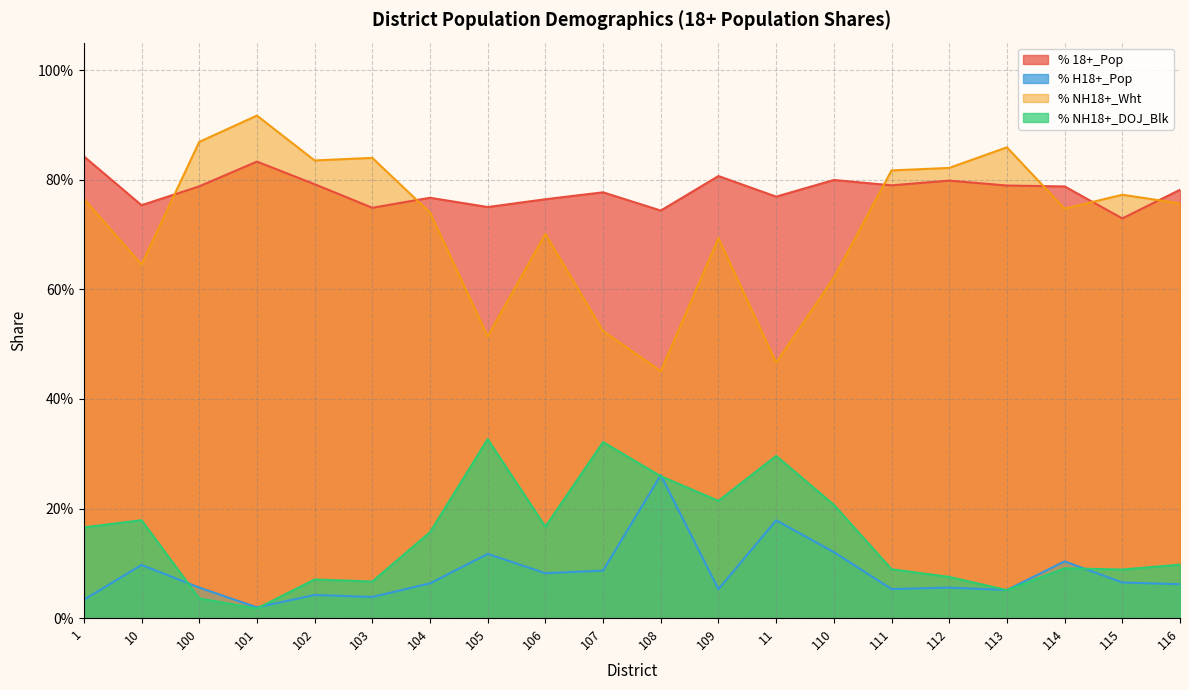

How many % 18+_Pop values are between 0 and 1?

20